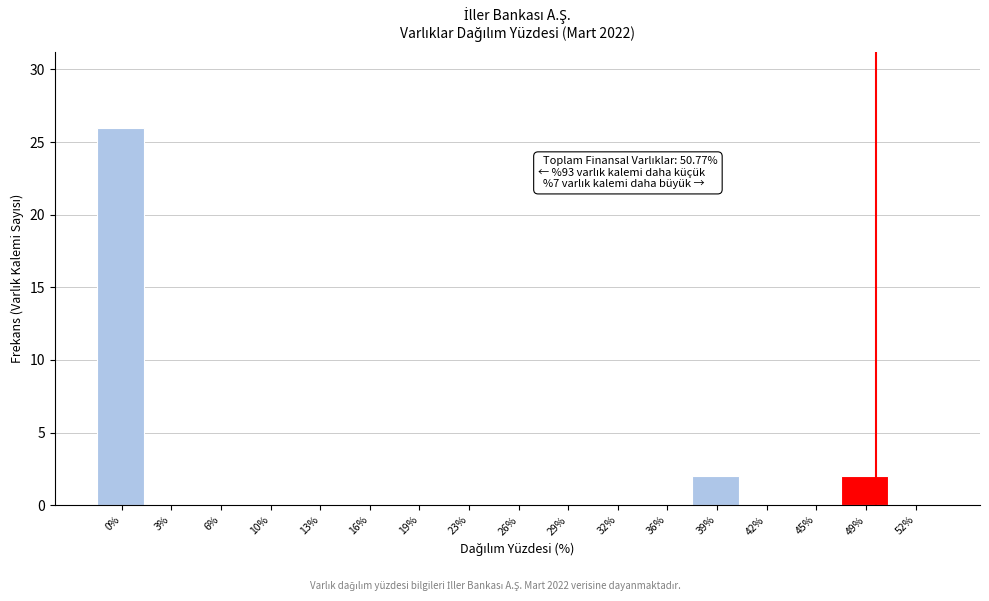

Reading left to right, extract all data points from this chart.

0%=26	3%=0	6%=0	10%=0	13%=0	16%=0	19%=0	23%=0	26%=0	29%=0	32%=0	36%=0	39%=2	42%=0	45%=0	49%=2	52%=0